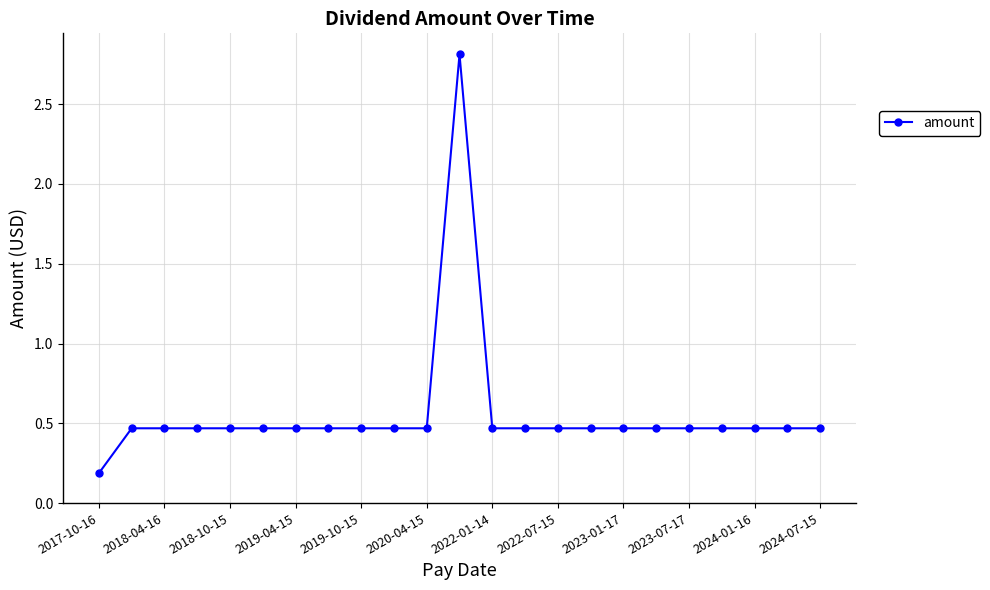

What is the maximum value shown in the chart?

2.8